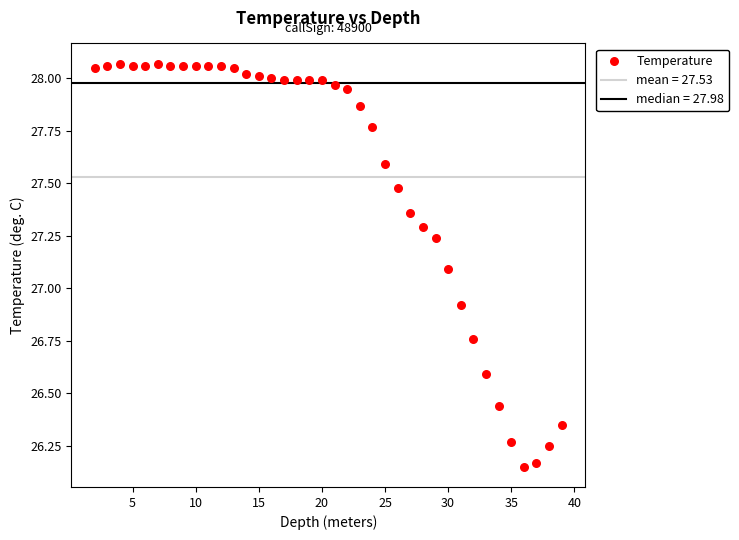

What is the range of Y values (max minus min)?

1.9